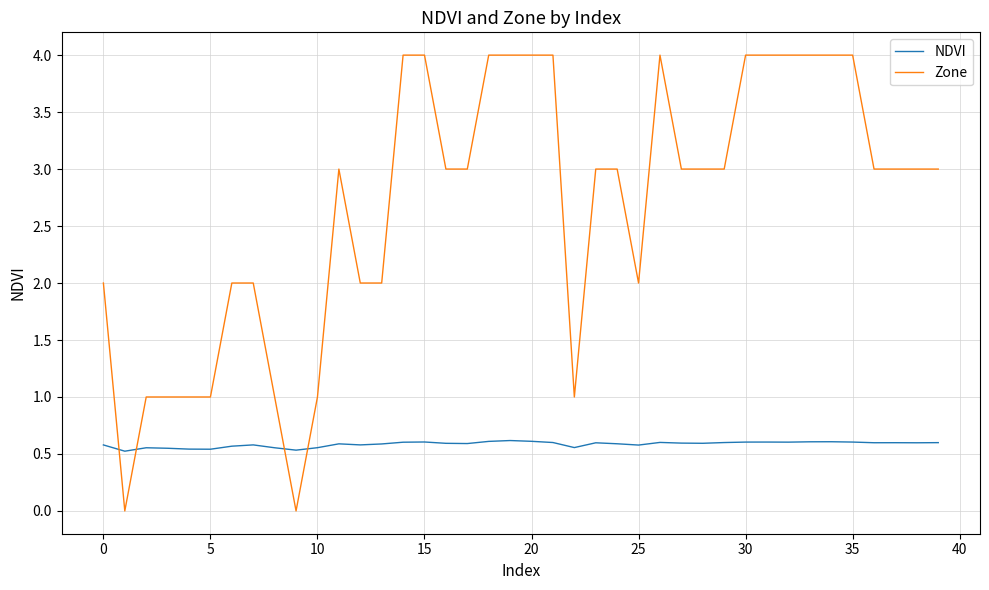

Rank the series by their average value, from lowest to highest.

NDVI, Zone